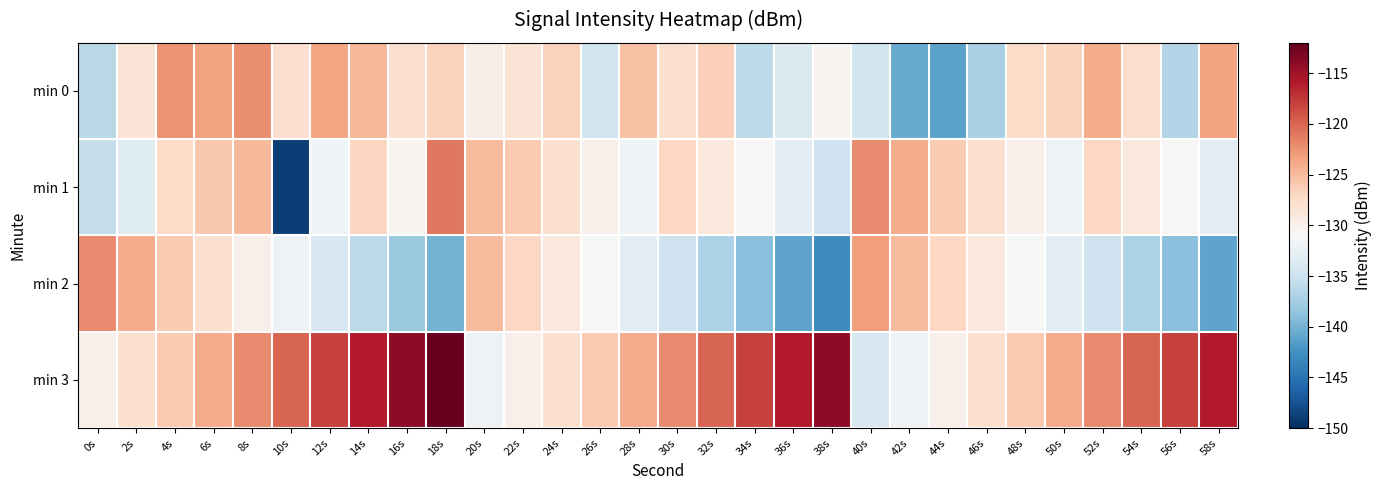

Count the number of data series in this chart.

4